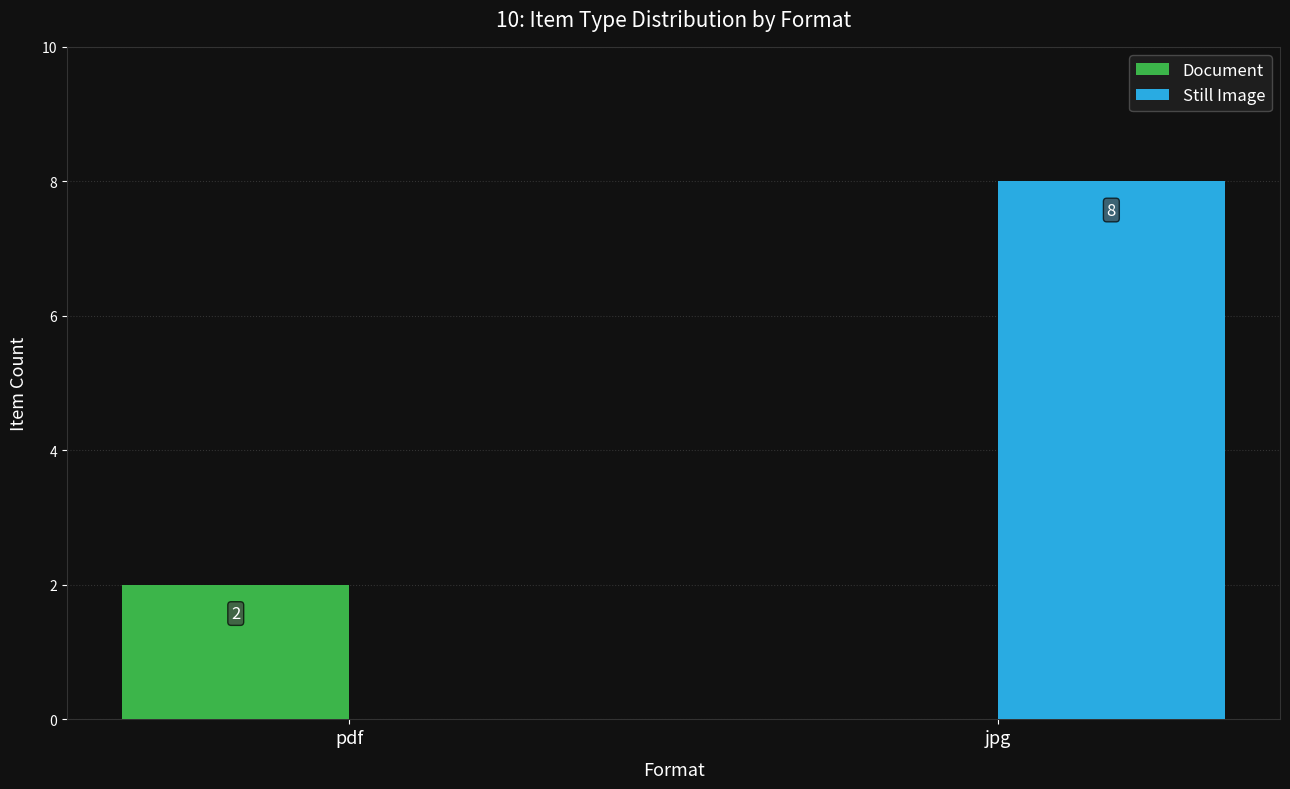

The Document series shows 2 at pdf. True or false?

True